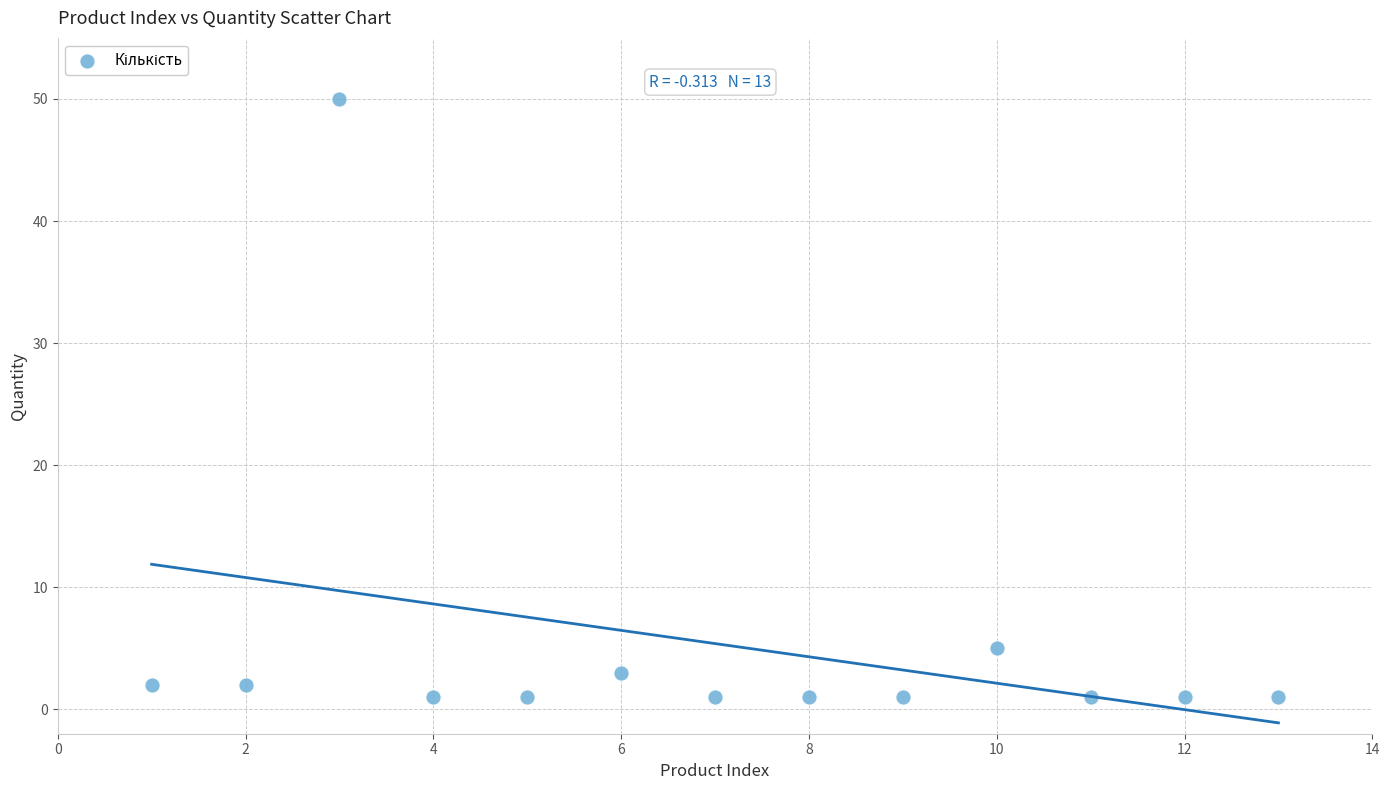

What Y value in the scatter plot is closest to 25?

5